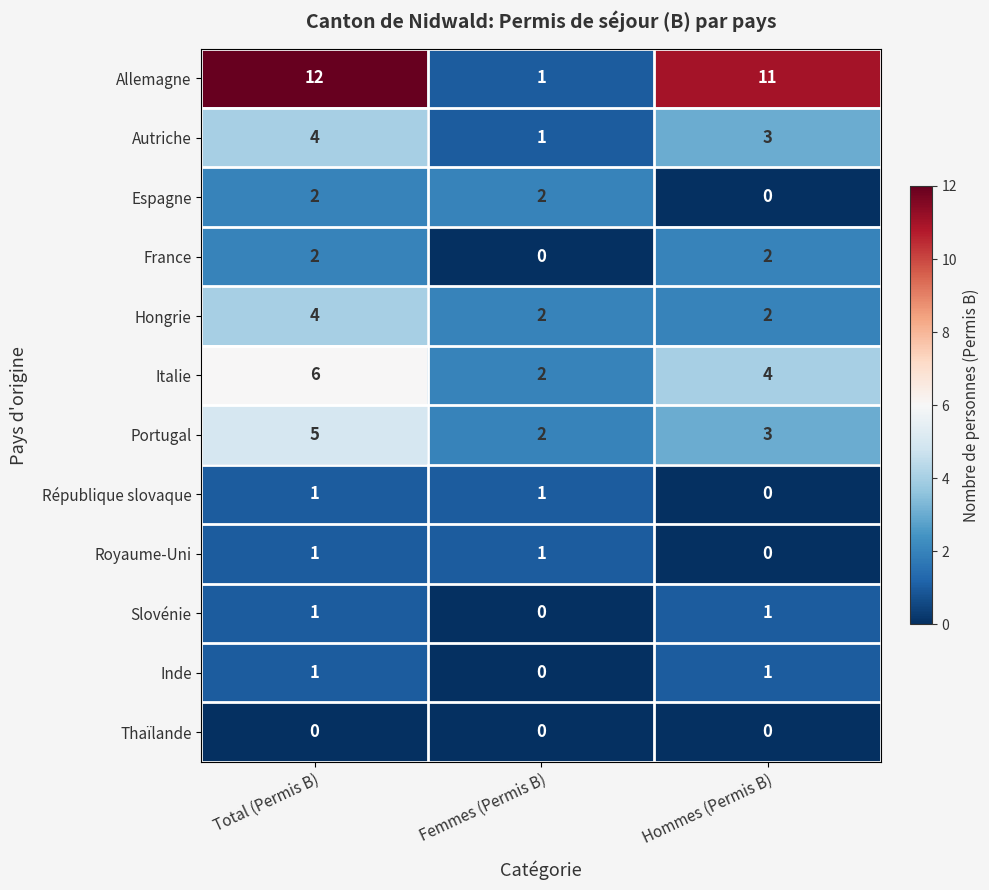

Between Femmes (Permis B) and Hommes (Permis B), which series saw the biggest shift?

Allemagne